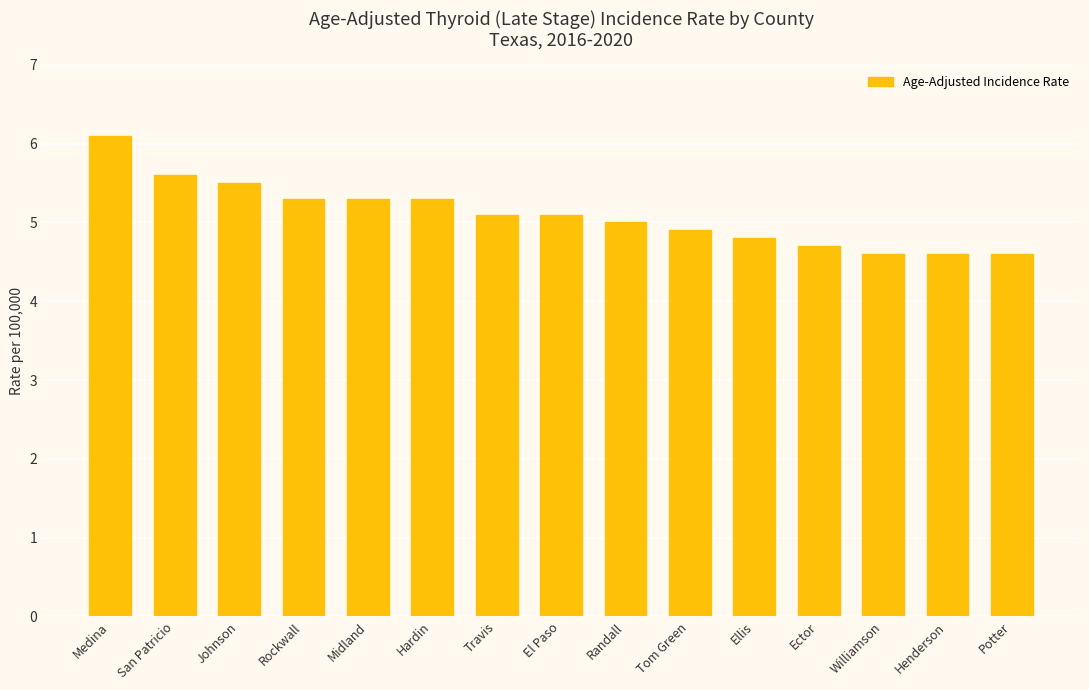

The chart shows a value of 5.3 at Rockwall. True or false?

True